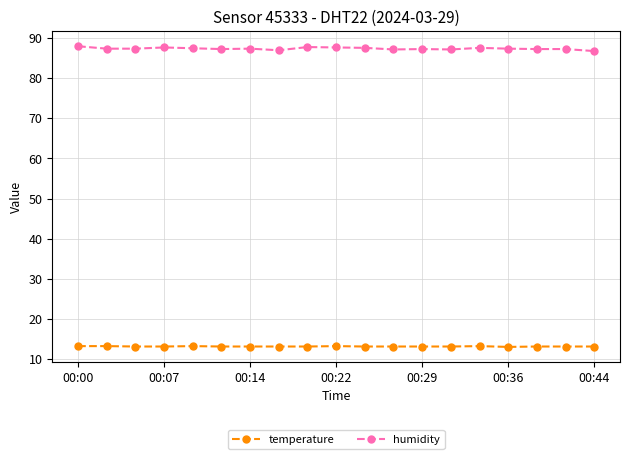

What is the minimum value shown in the chart?

13.1